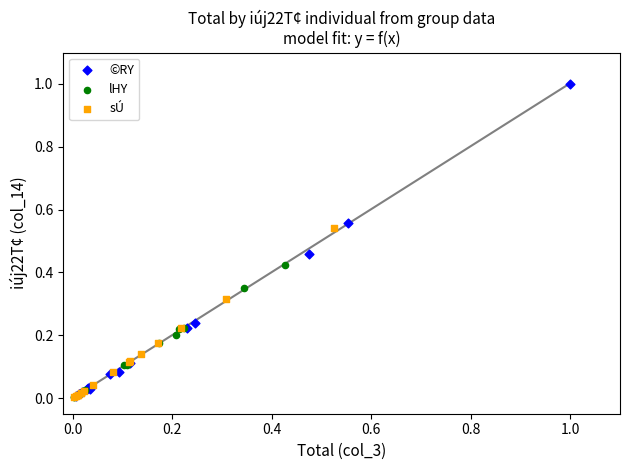

Which series has the widest spread of Y values?

©RY